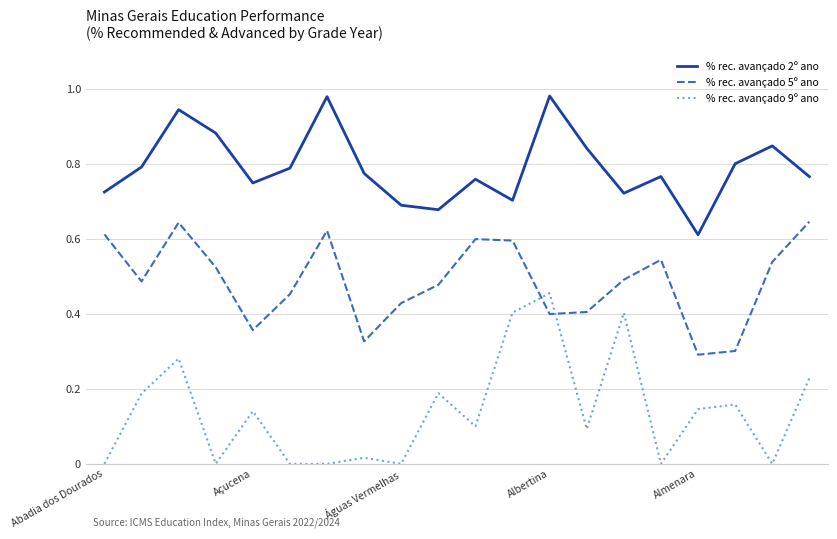

Which series has the largest total across all categories?

% rec. avançado 2º ano